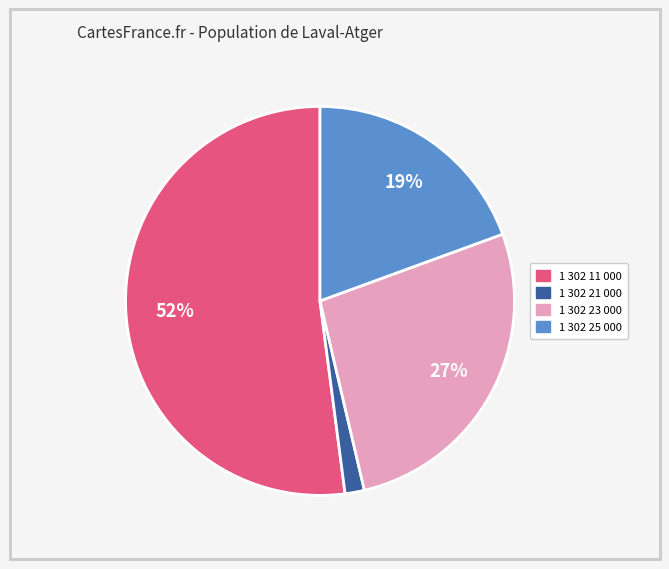

To the nearest percent, what portion does 1 302 11 000 represent?

52%